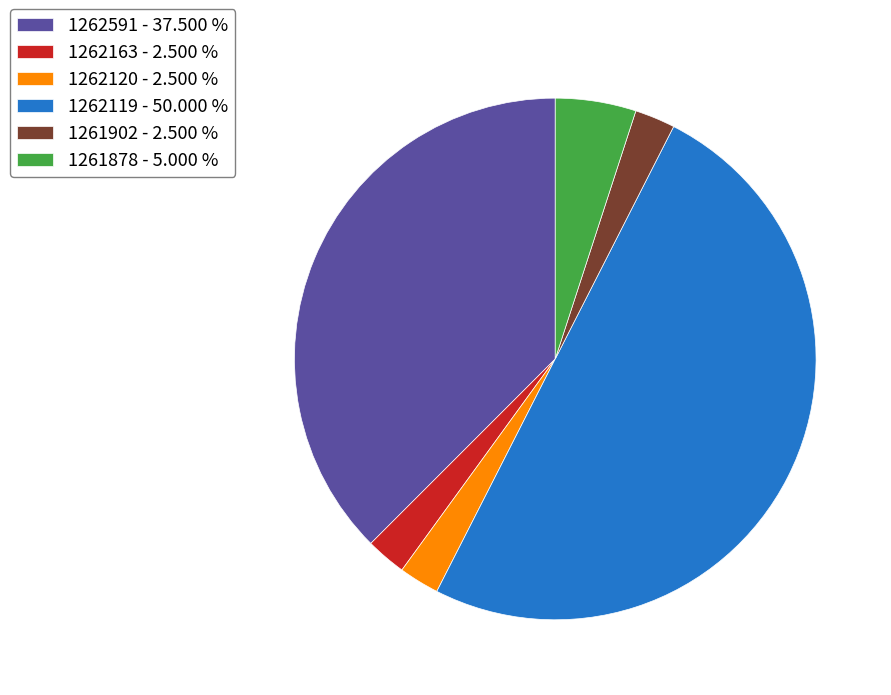

Which category has the biggest portion of the pie?

1262119 - 50.000 %